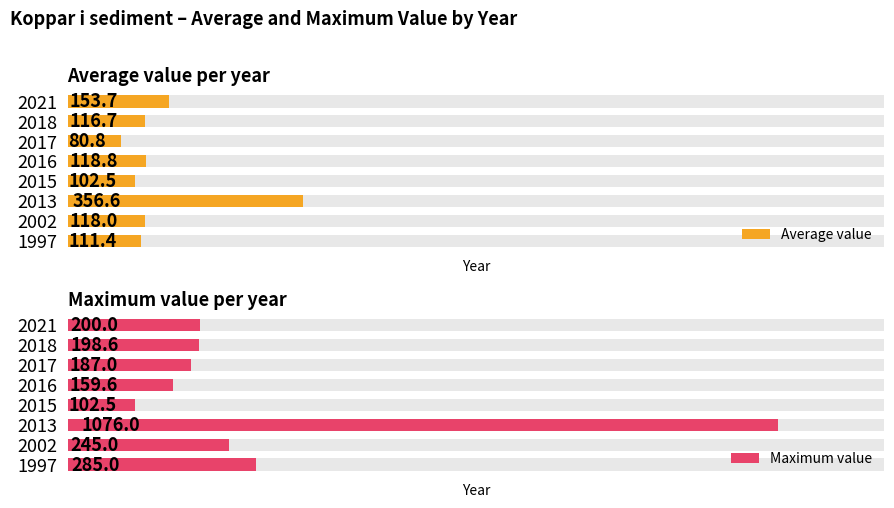

How many data points in Average value are above 118?

3